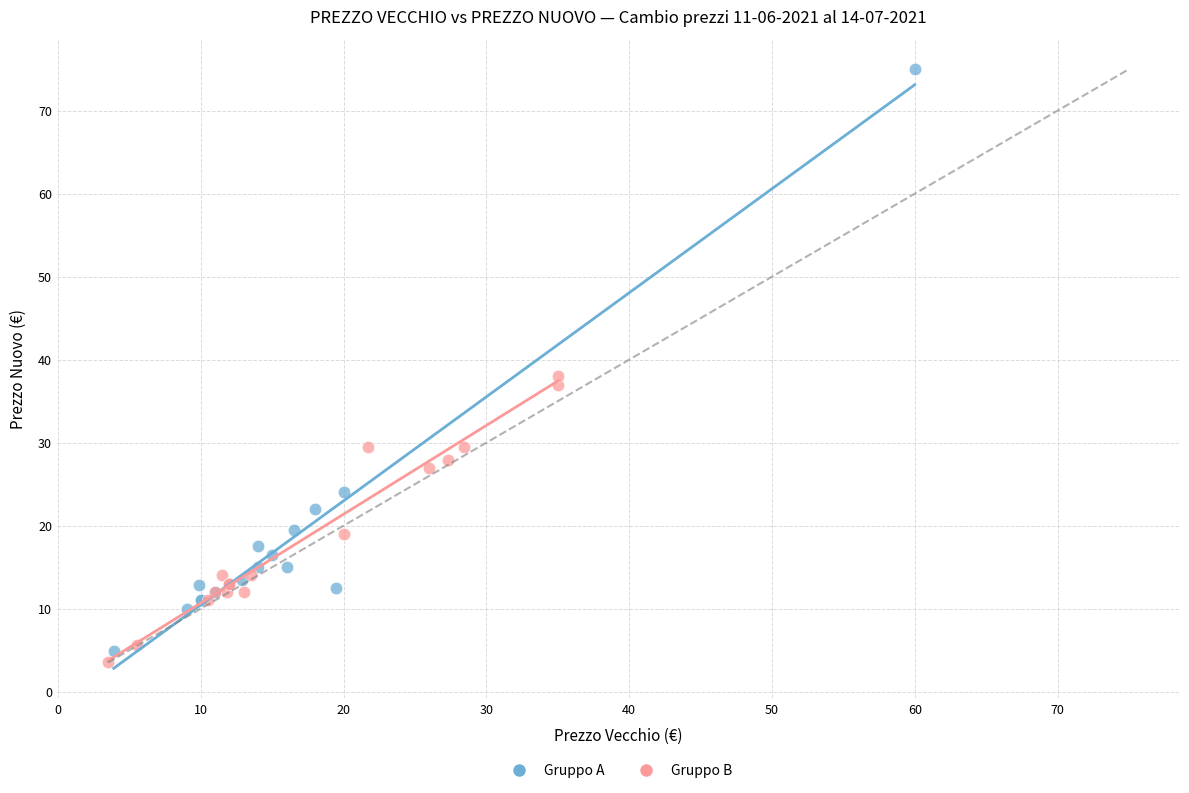

Which series contains the highest Y value?

Gruppo A